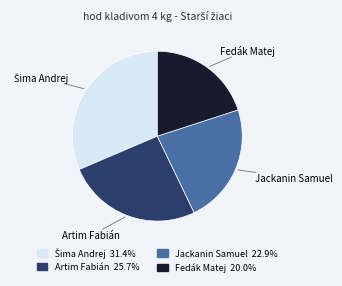

What is the smallest slice in the pie chart?

Fedák Matej